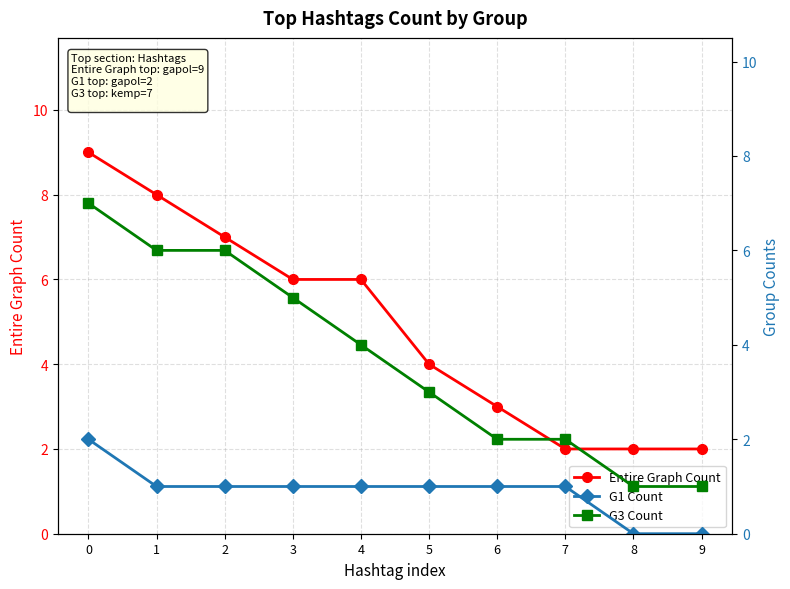

What is the difference between the G3 Count values at 9 and 2?

5